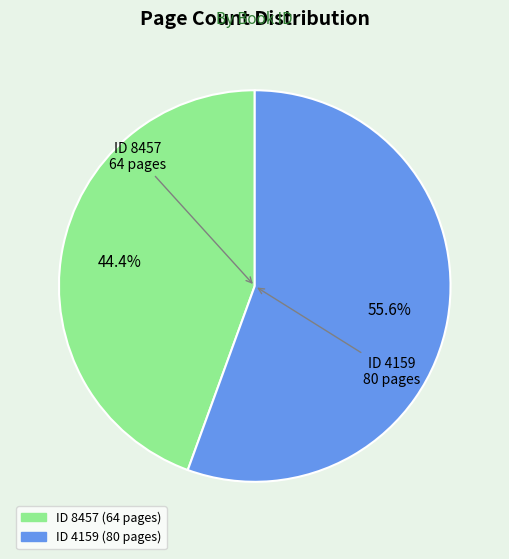

Which has a higher value, ID 4159 (80 pages) or ID 8457 (64 pages)?

ID 4159 (80 pages)